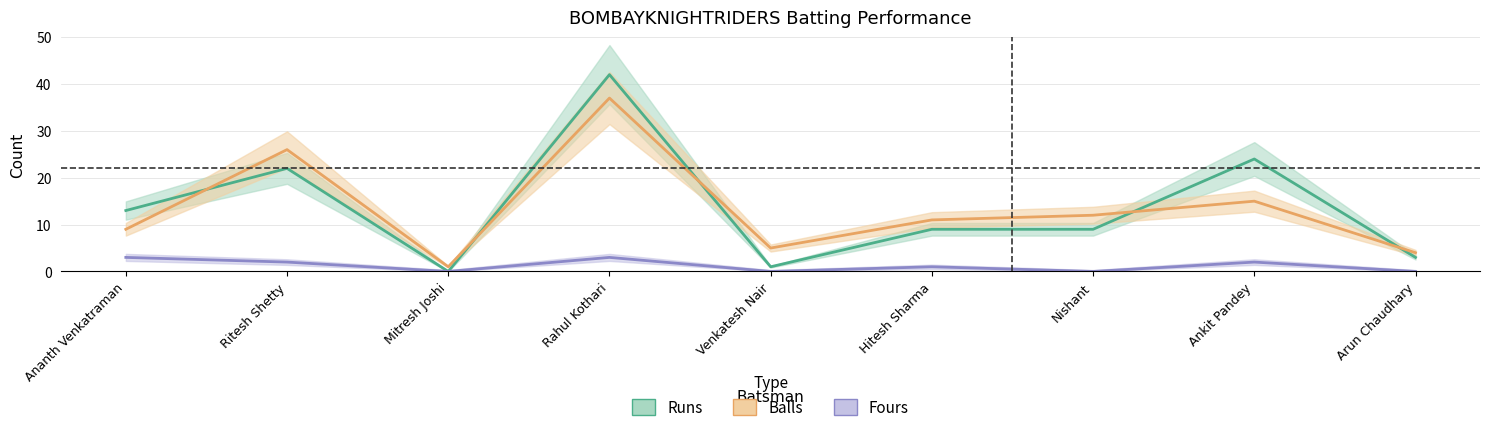

Which has a higher value, Hitesh Sharma or Nishant?

Hitesh Sharma